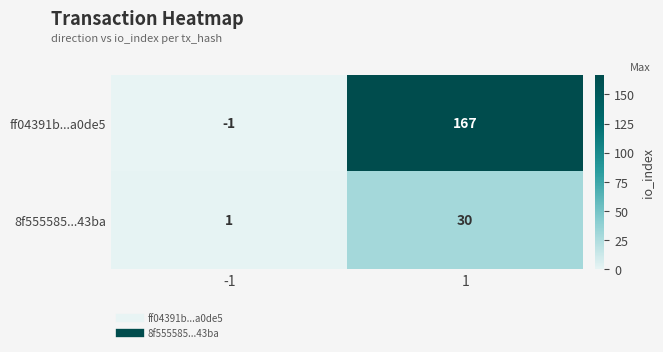

Reading left to right, extract all data points from this chart.

ff04391b...a0de5: -1	167
8f555585...43ba: 1	30